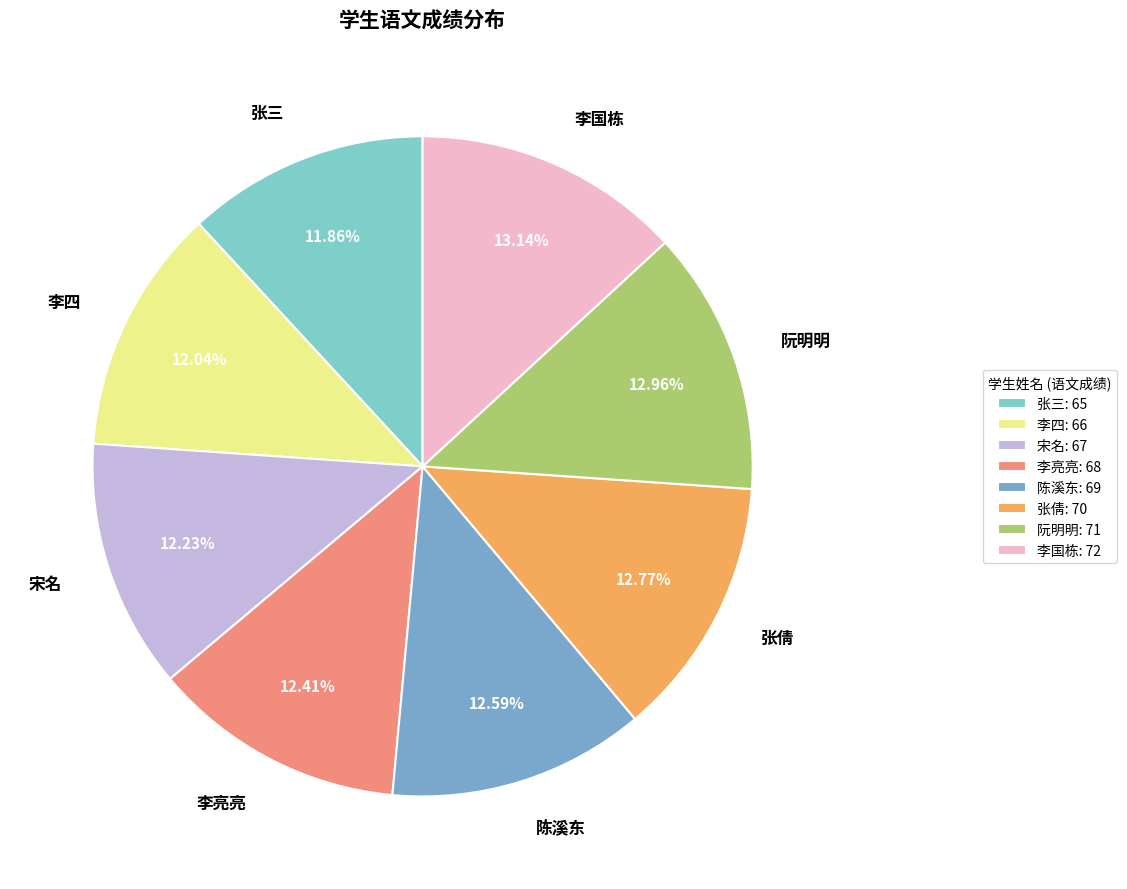

Is the sum of 张倩 and 李四 greater than half?

No